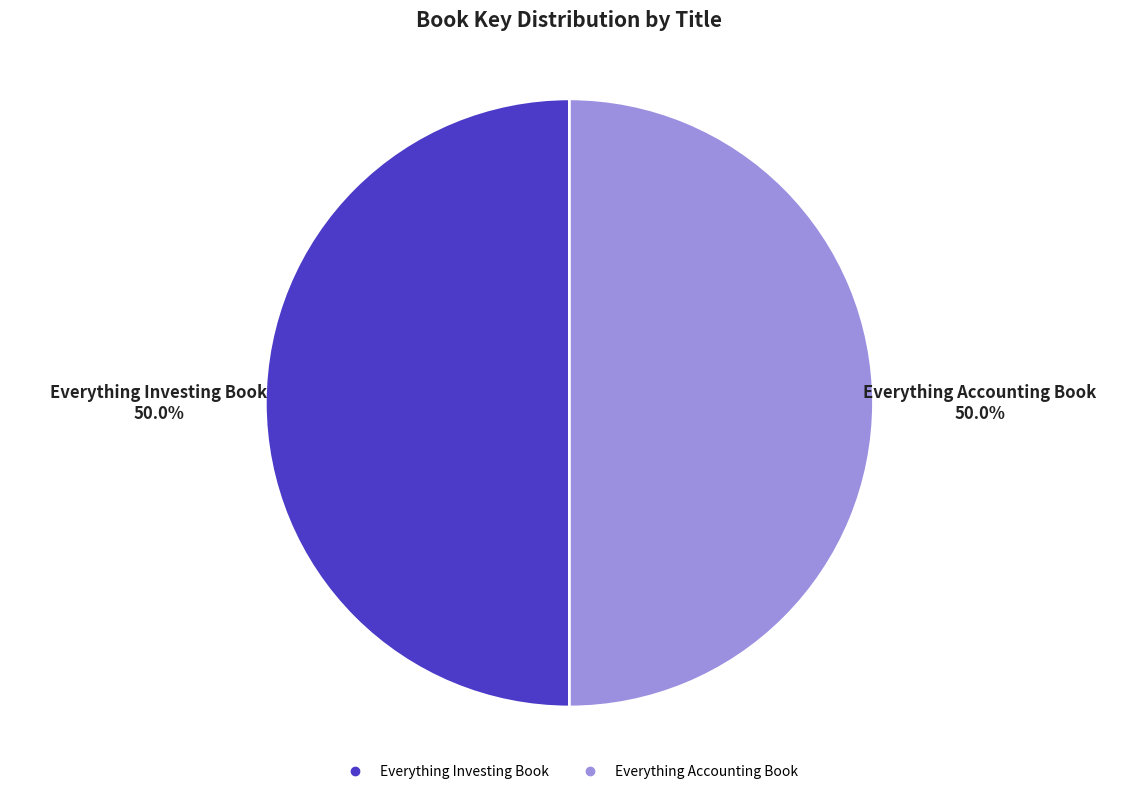

True or false: Everything Investing Book accounts for 50% of the total.

True